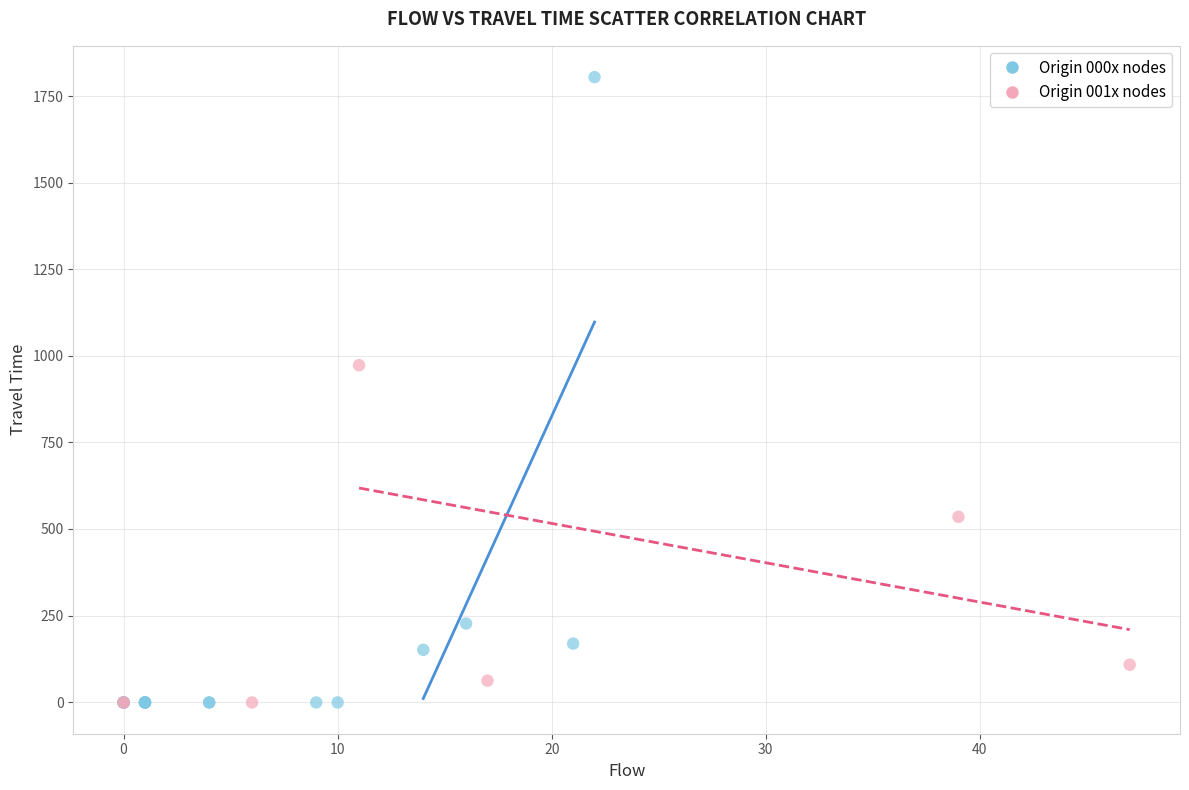

Which series has the largest Y range (max minus min)?

Origin 000x nodes